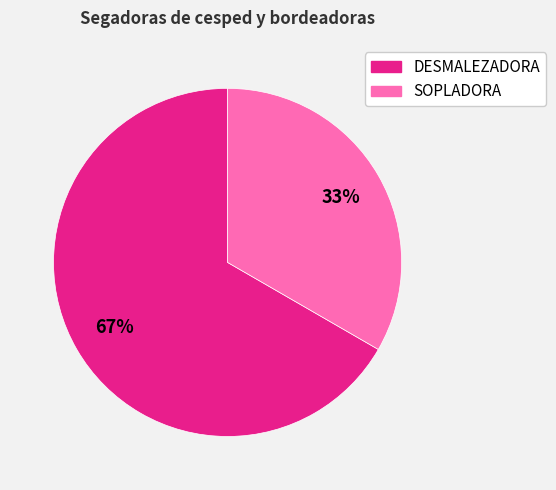

What percentage is the SOPLADORA slice, to the nearest percent?

33%